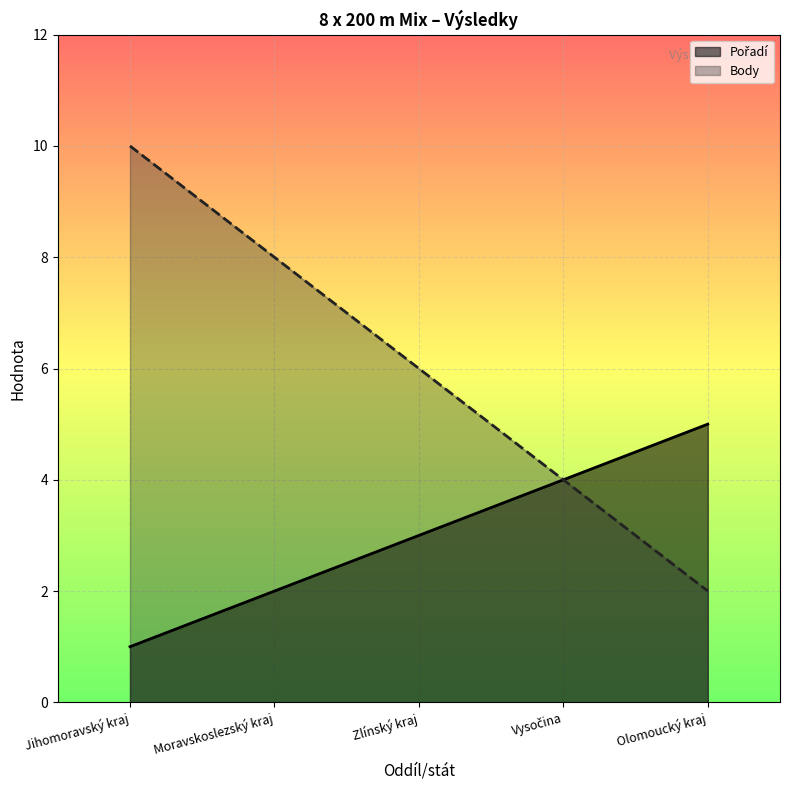

Reading left to right, extract all data points from this chart.

Pořadí: Jihomoravský kraj=1	Moravskoslezský kraj=2	Zlínský kraj=3	Vysočina=4	Olomoucký kraj=5
Body: Jihomoravský kraj=10	Moravskoslezský kraj=8	Zlínský kraj=6	Vysočina=4	Olomoucký kraj=2